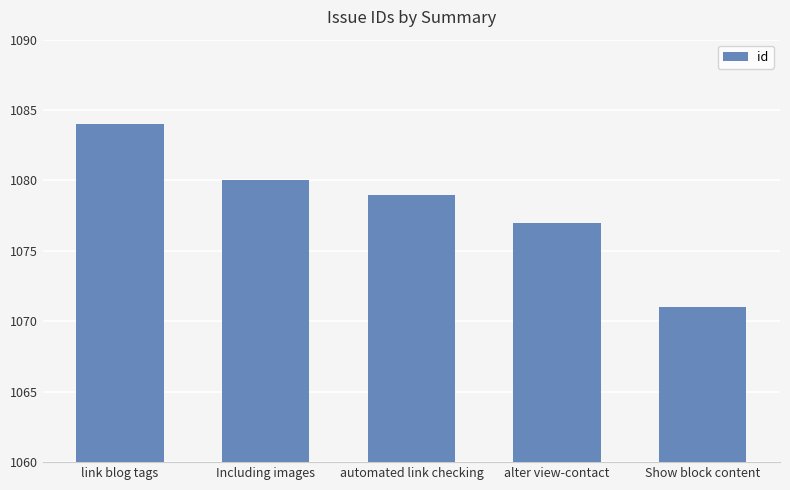

At which label does the data first exceed 1079?

link blog tags